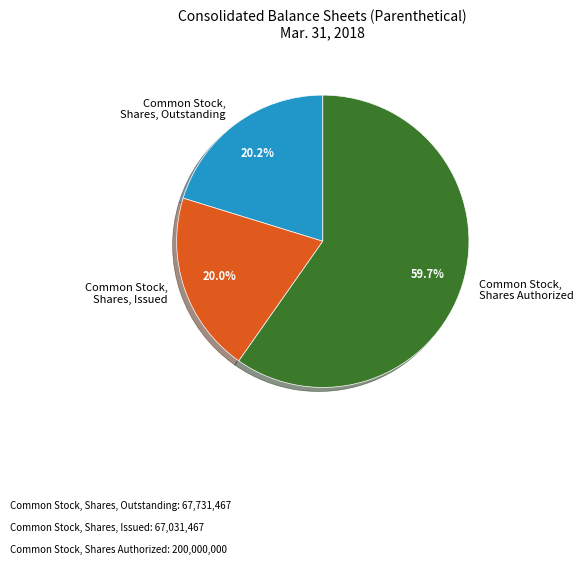

How many segments does this pie chart have?

3